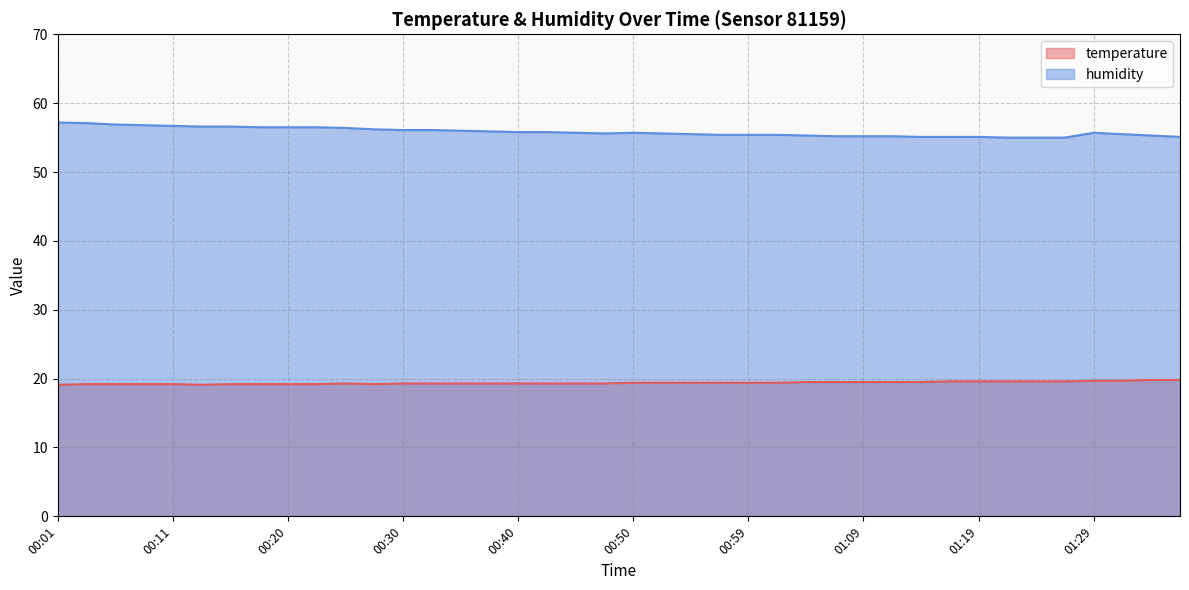

List the labels in order of temperature value, smallest first.

00:01, 00:13, 00:03, 00:06, 00:08, 00:11, 00:15, 00:18, 00:20, 00:23, 00:28, 00:25, 00:30, 00:32, 00:35, 00:37, 00:40, 00:42, 00:45, 00:47, 00:50, 00:52, 00:54, 00:57, 00:59, 01:02, 01:04, 01:07, 01:09, 01:11, 01:14, 01:16, 01:19, 01:21, 01:24, 01:26, 01:29, 01:31, 01:33, 01:36